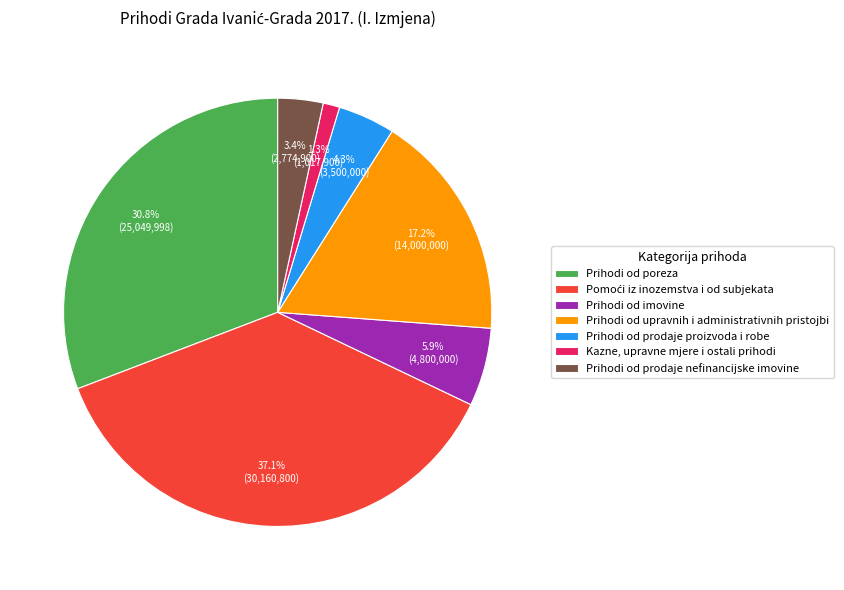

What percentage is the Kazne, upravne mjere i ostali prihodi slice, to the nearest percent?

1%